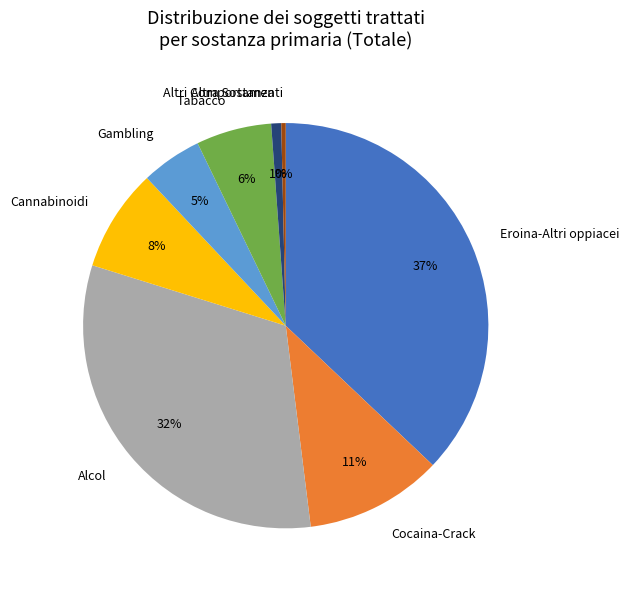

Which category has the biggest portion of the pie?

Eroina-Altri oppiacei